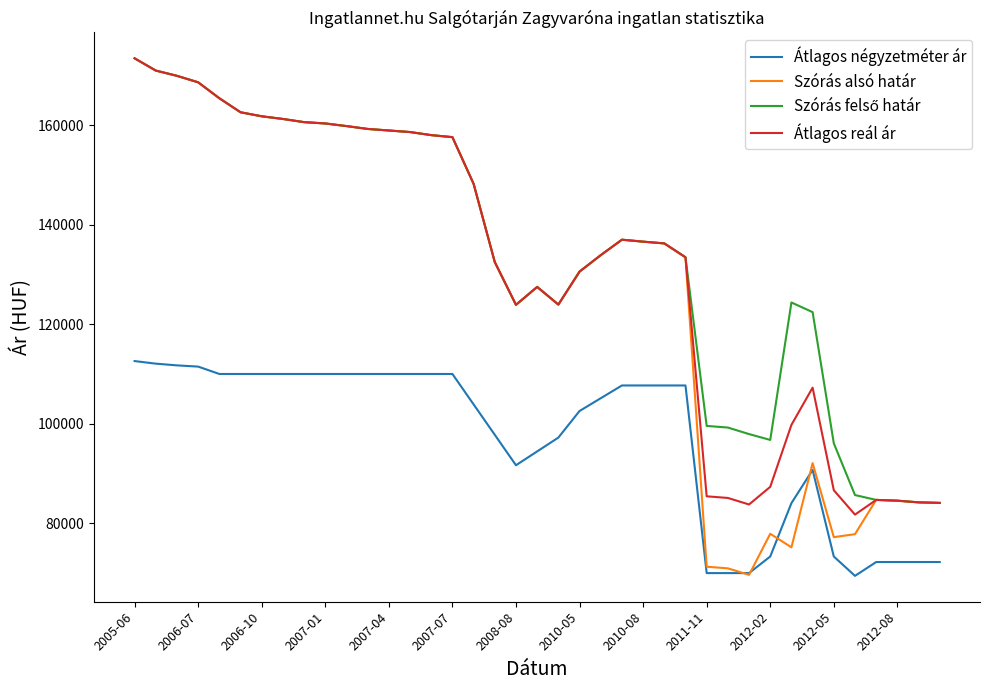

What is the minimum value shown in the chart?

69444